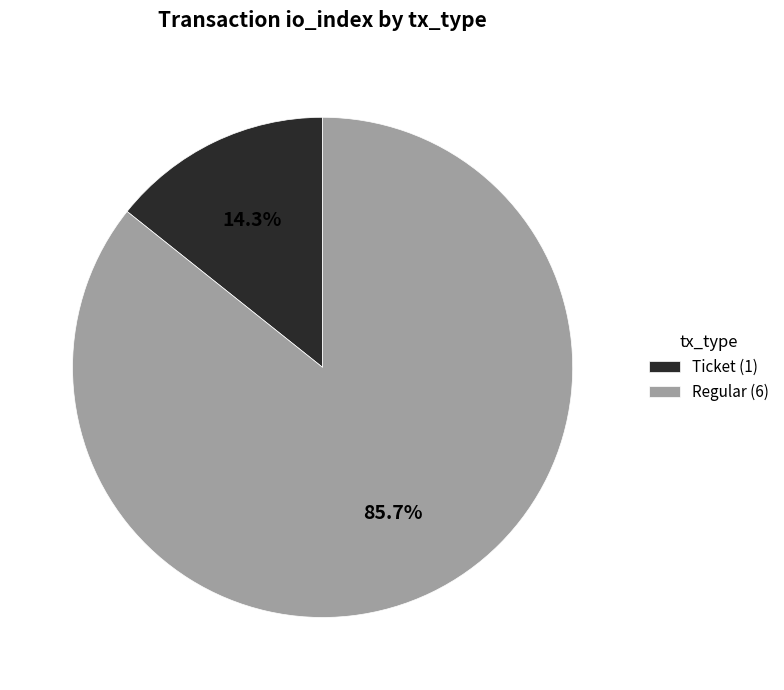

To the nearest percent, what is the difference between the largest and smallest slice percentages?

71%